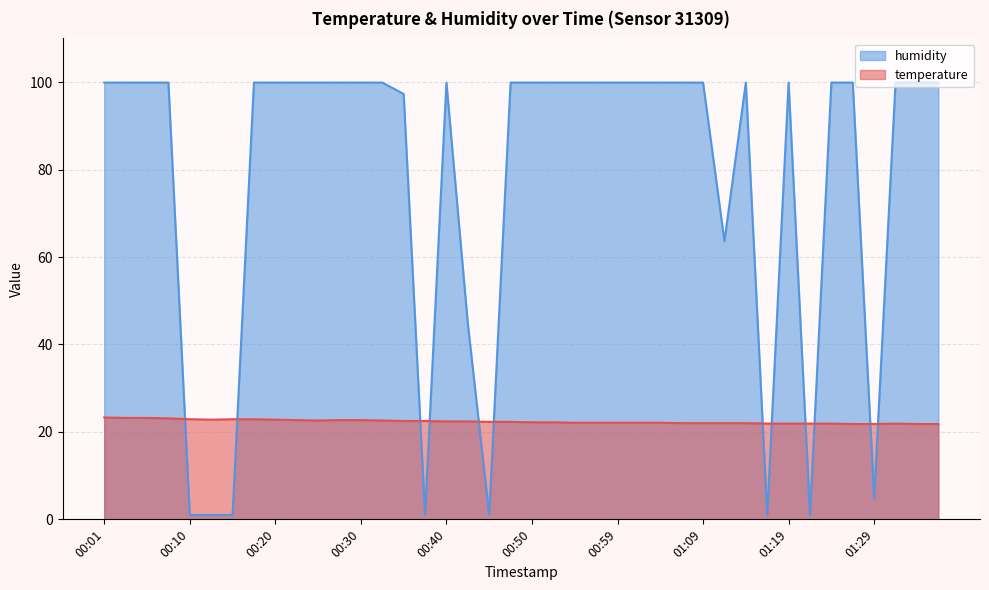

Reading right to left, transcribe all the data shown in this chart.

temperature: 21.8	21.8	21.9	21.8	21.8	21.9	21.9	21.9	21.9	22.0	22.0	22.0	22.0	22.1	22.1	22.1	22.1	22.1	22.2	22.2	22.3	22.3	22.4	22.4	22.5	22.5	22.6	22.7	22.7	22.6	22.7	22.8	22.9	22.9	22.8	22.9	23.1	23.2	23.2	23.3
humidity: 99.9	99.9	99.9	4.8	99.9	99.9	1.0	99.9	1.0	99.9	63.6	99.9	99.9	99.9	99.9	99.9	99.9	99.9	99.9	99.9	99.9	1.0	44.8	99.9	1.0	97.3	99.9	99.9	99.9	99.9	99.9	99.9	99.9	1.0	1.0	1.0	99.9	99.9	99.9	99.9